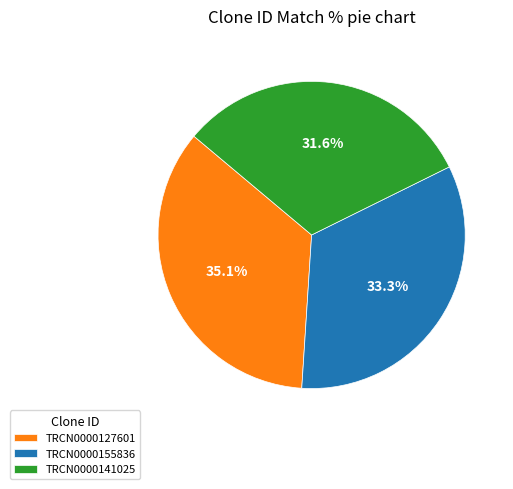

What is the largest slice in the pie chart?

TRCN0000127601